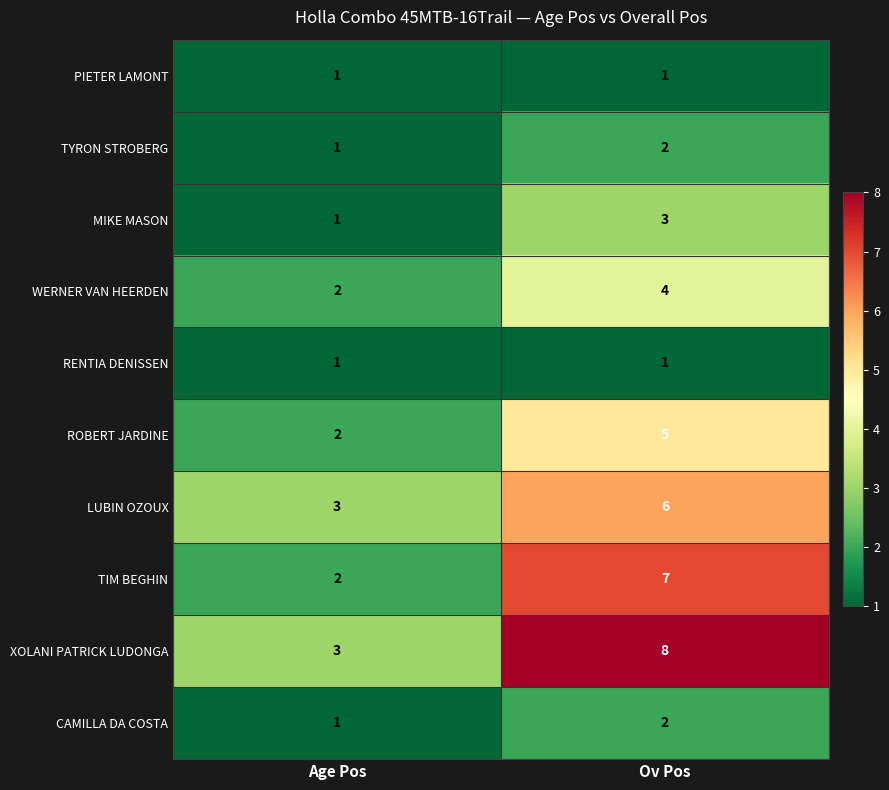

What is the sum of all LUBIN OZOUX values?

9